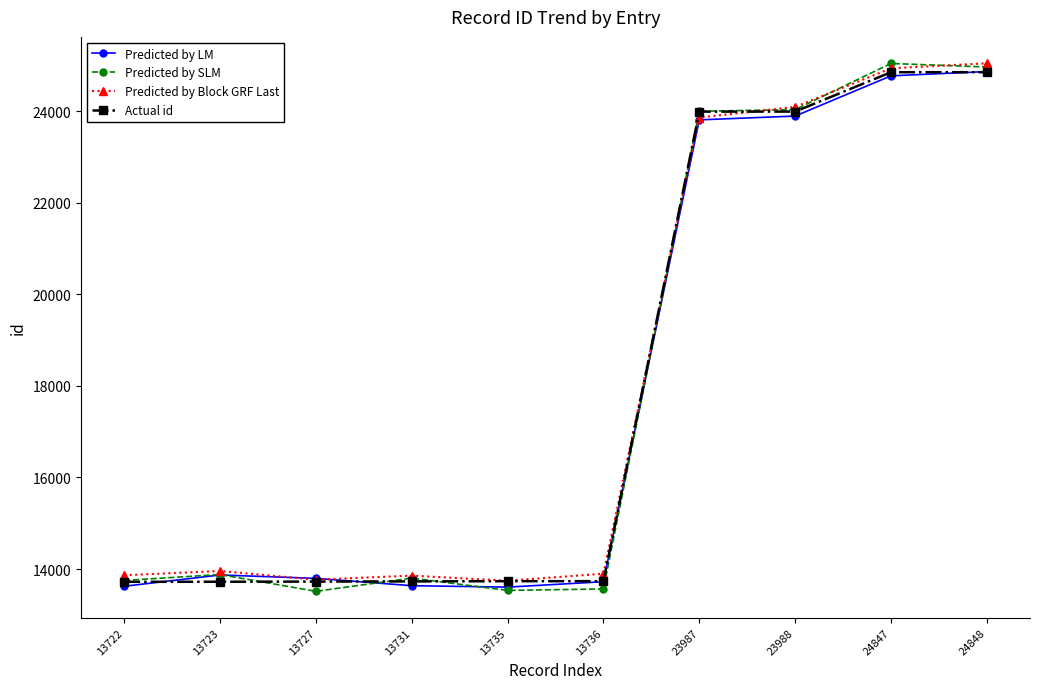

Where is the first local minimum for Predicted by SLM?

13727